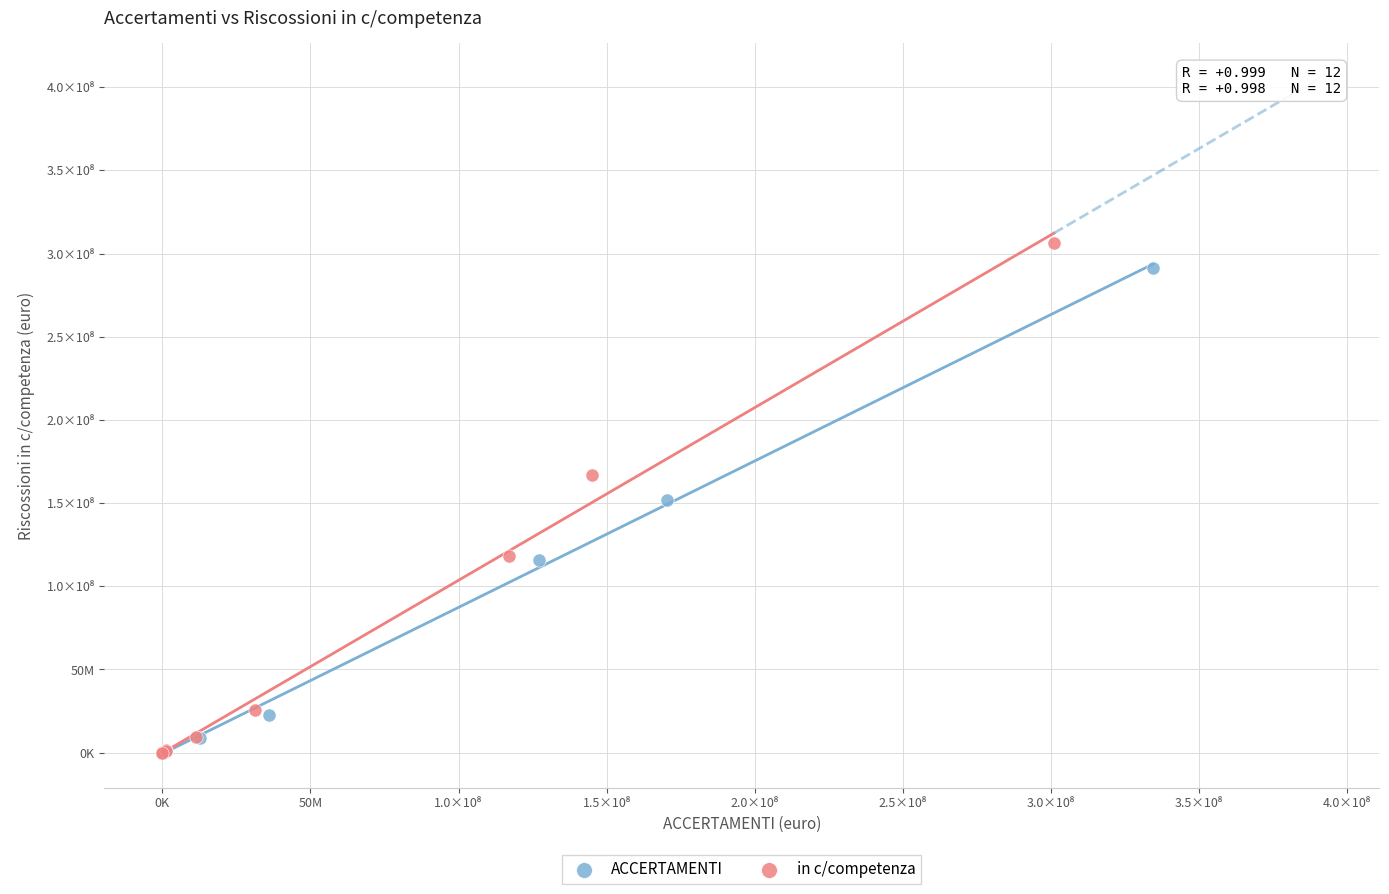

What are all the series names shown in the legend?

ACCERTAMENTI, in c/competenza